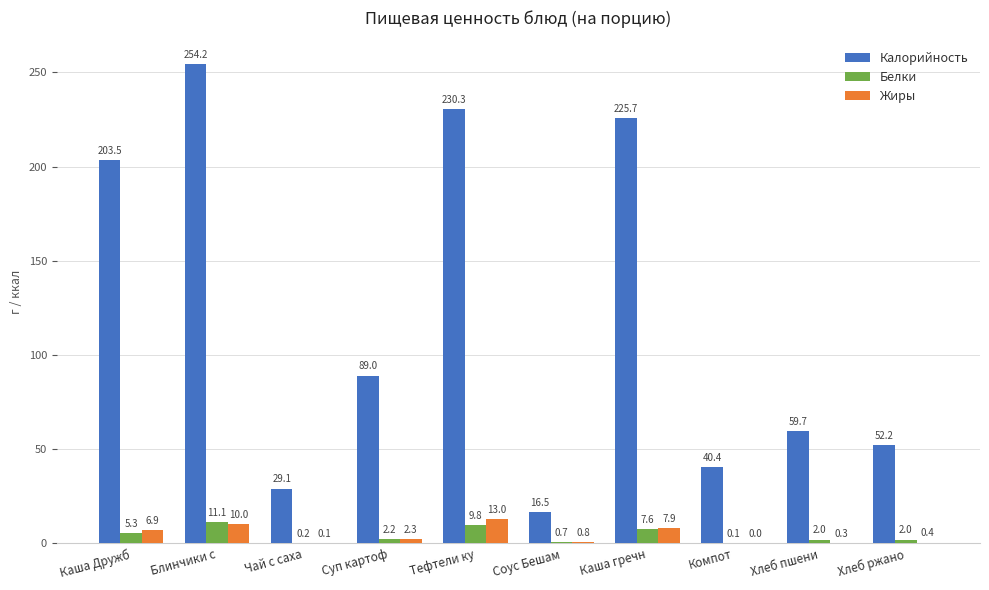

True or false: Калорийность has a value of 16.5 at Соус Бешам.

True